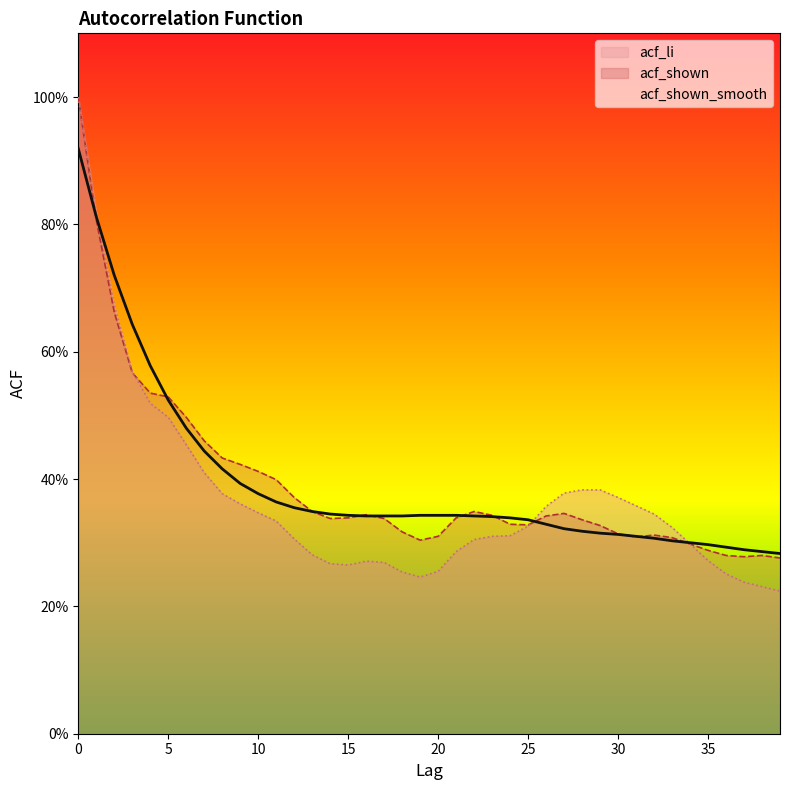

What value does the acf_shown series have at 15?

0.3